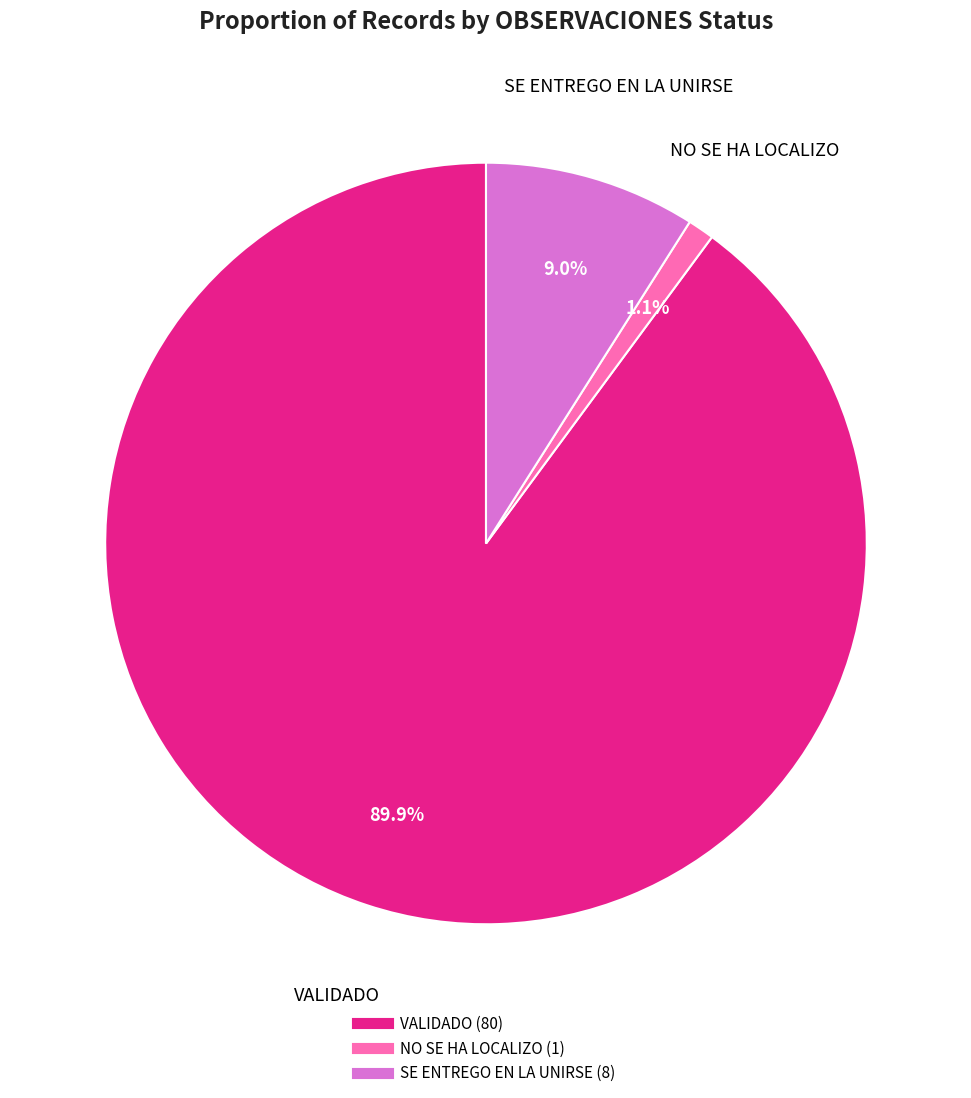

The SE ENTREGO EN LA UNIRSE slice represents 17% of the pie. True or false?

False